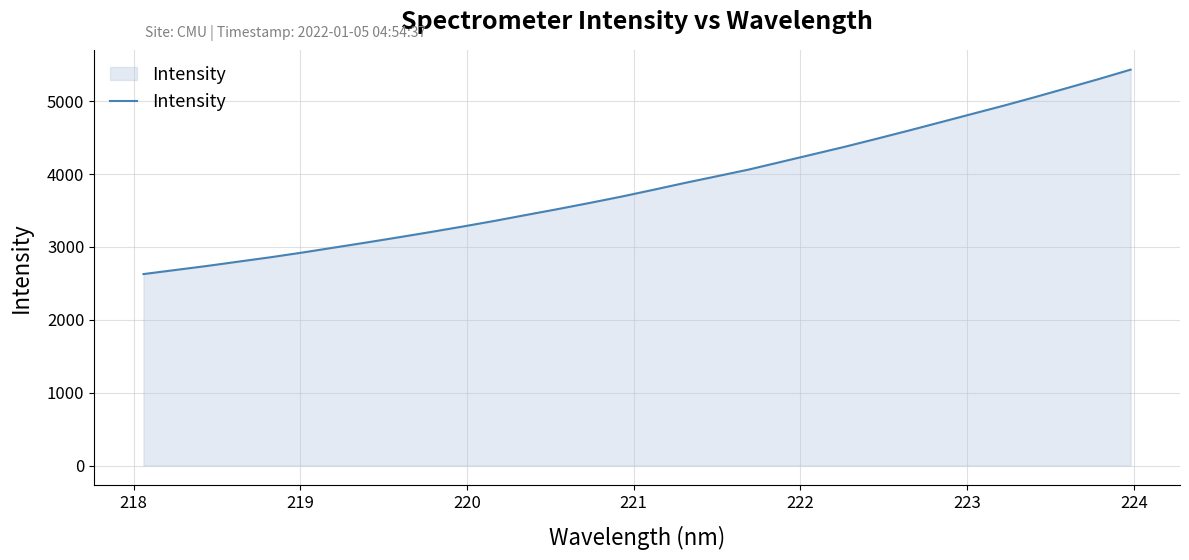

What is the maximum value shown in the chart?

5434.8